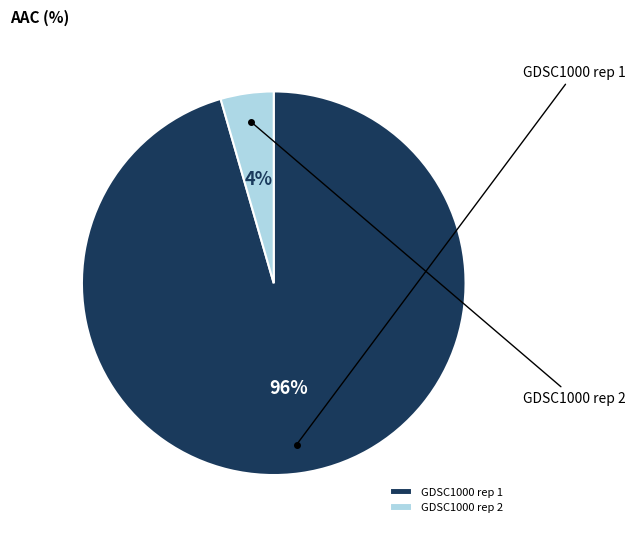

What is the largest slice in the pie chart?

GDSC1000 rep 1